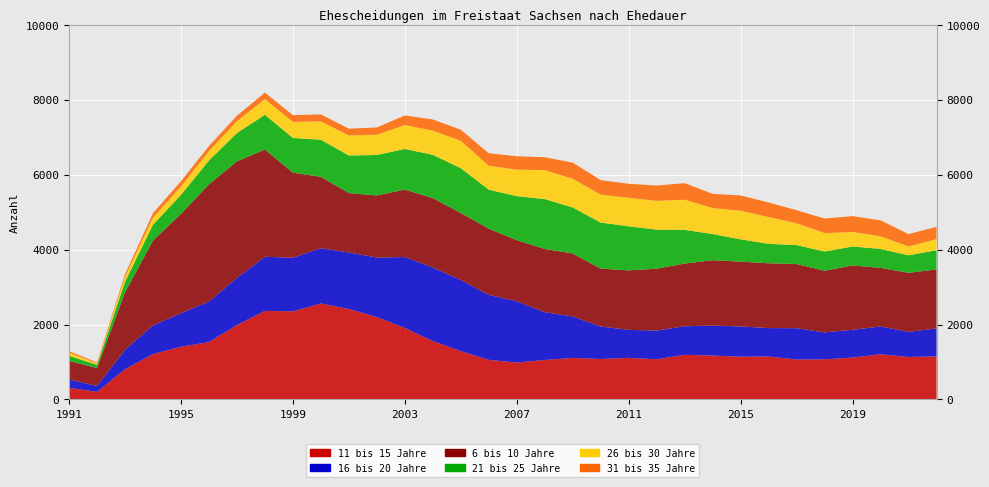

Reading left to right, extract all data points from this chart.

11 bis 15 Jahre: 312	202	806	1211	1407	1530	1987	2364	2352	2563	2415	2200	1909	1559	1290	1057	985	1054	1109	1081	1110	1074	1192	1172	1142	1147	1066	1071	1118	1208	1134	1150
16 bis 20 Jahre: 222	157	518	766	895	1083	1257	1444	1431	1475	1508	1588	1892	1962	1899	1733	1636	1275	1106	867	747	765	762	798	807	758	836	719	741	740	670	746
6 bis 10 Jahre: 496	480	1535	2264	2652	3129	3112	2864	2271	1905	1586	1657	1802	1853	1788	1768	1631	1689	1681	1544	1589	1651	1674	1747	1730	1731	1713	1646	1718	1565	1576	1576
21 bis 25 Jahre: 135	86	280	424	507	637	755	927	926	990	1003	1081	1084	1156	1196	1041	1175	1330	1228	1229	1176	1043	899	698	595	518	505	513	506	505	467	512
26 bis 30 Jahre: 87	40	135	190	224	252	318	418	430	490	537	540	639	646	732	639	708	774	767	746	761	768	805	693	764	716	584	492	388	338	237	297
31 bis 35 Jahre: 37	23	67	117	140	132	146	174	179	187	180	195	255	298	294	334	357	344	431	387	374	409	442	380	409	388	347	388	423	425	331	327